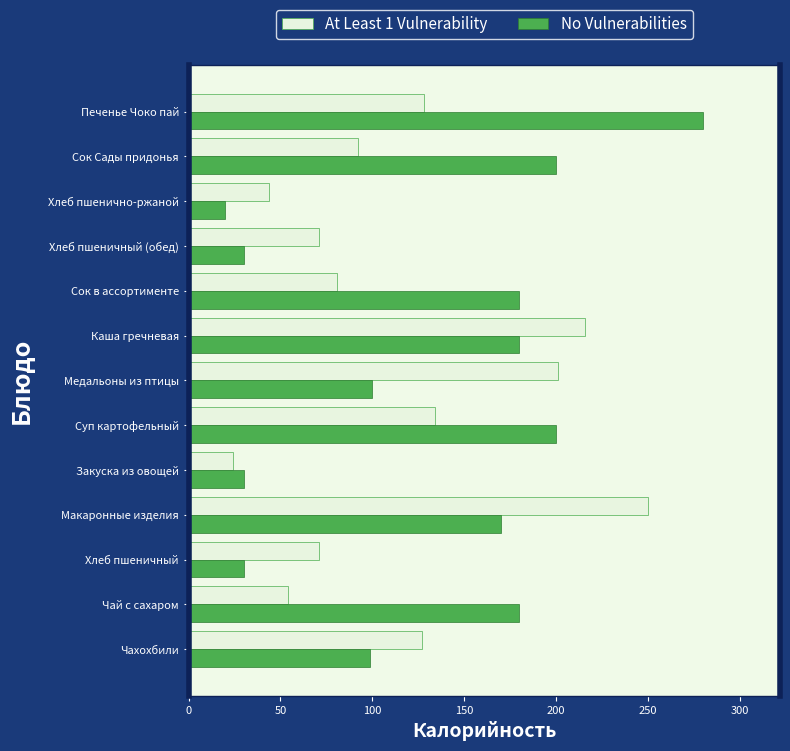

What is the difference between the maximum and minimum values in the At Least 1 Vulnerability series?

226